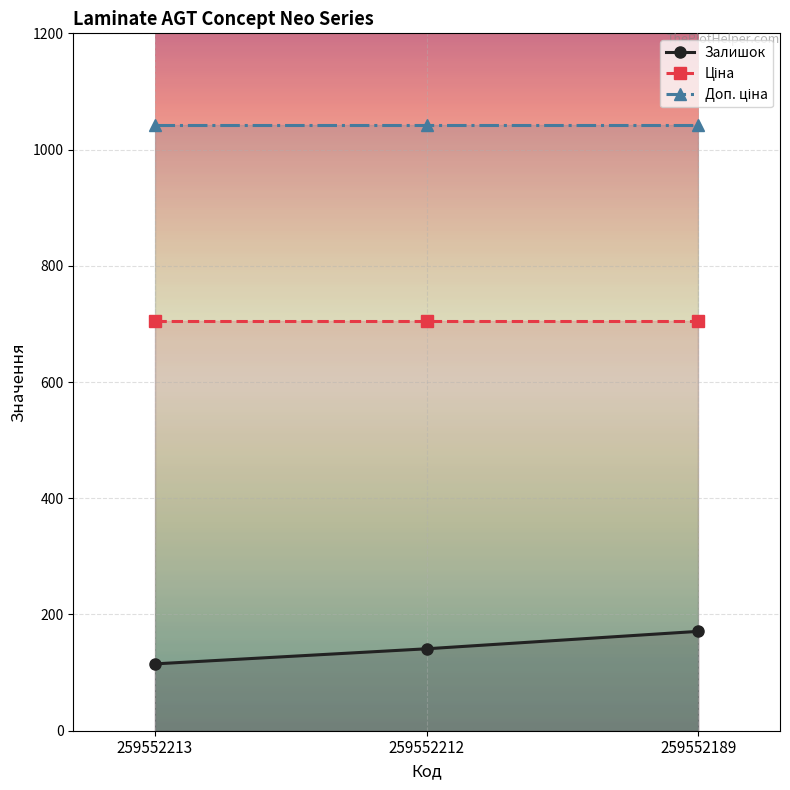

At which category does the chart reach its minimum across all series?

259552213